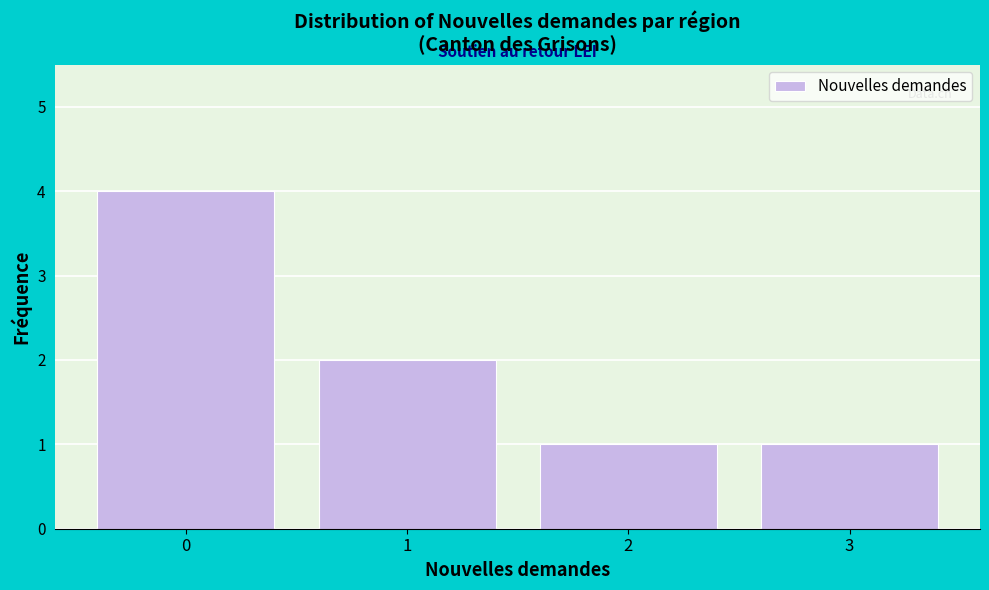

Reading right to left, transcribe all the data shown in this chart.

3=1	2=1	1=2	0=4